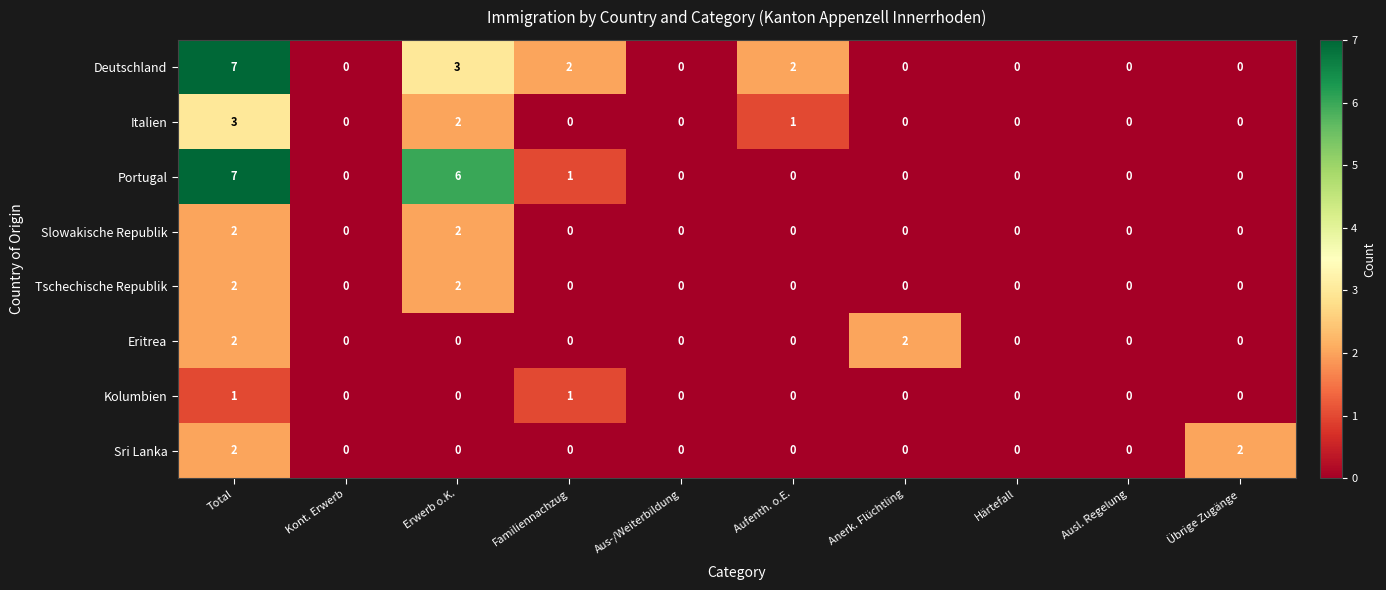

At which label is Italien closest to 1?

Aufenth. o.E.